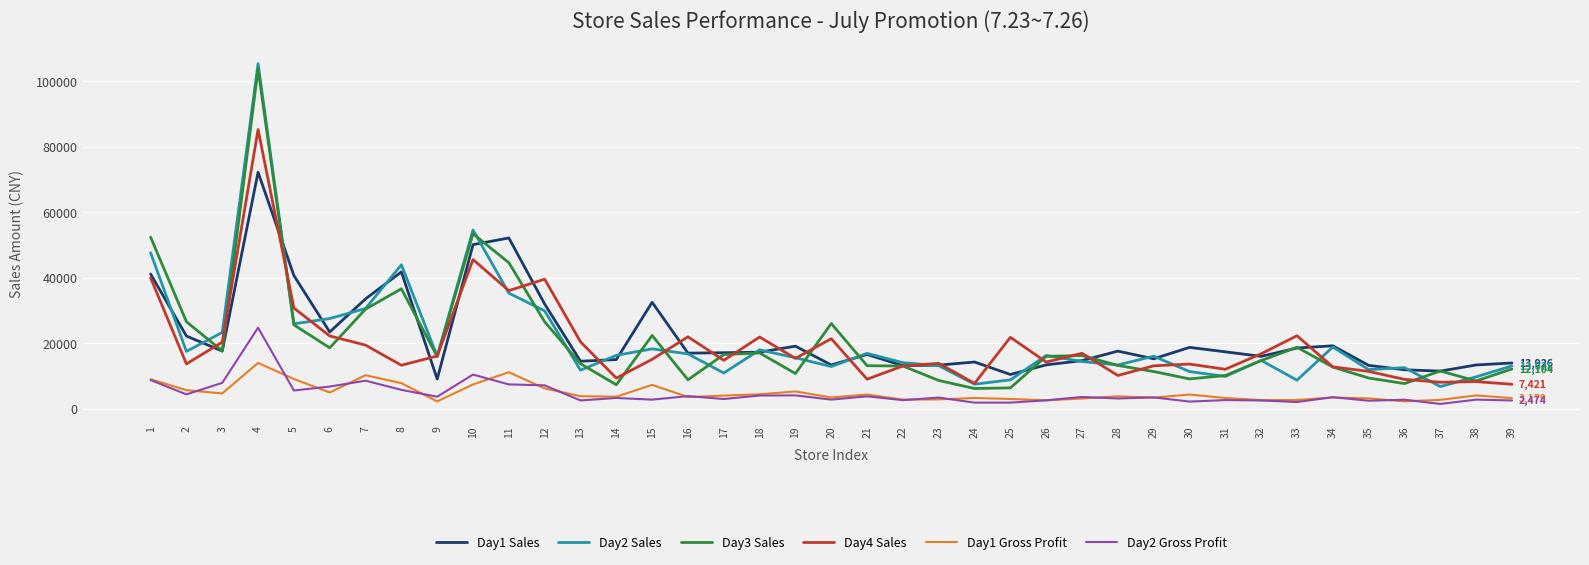

What is the sum of the Day4 Sales values at 14 and 18?

31166.4